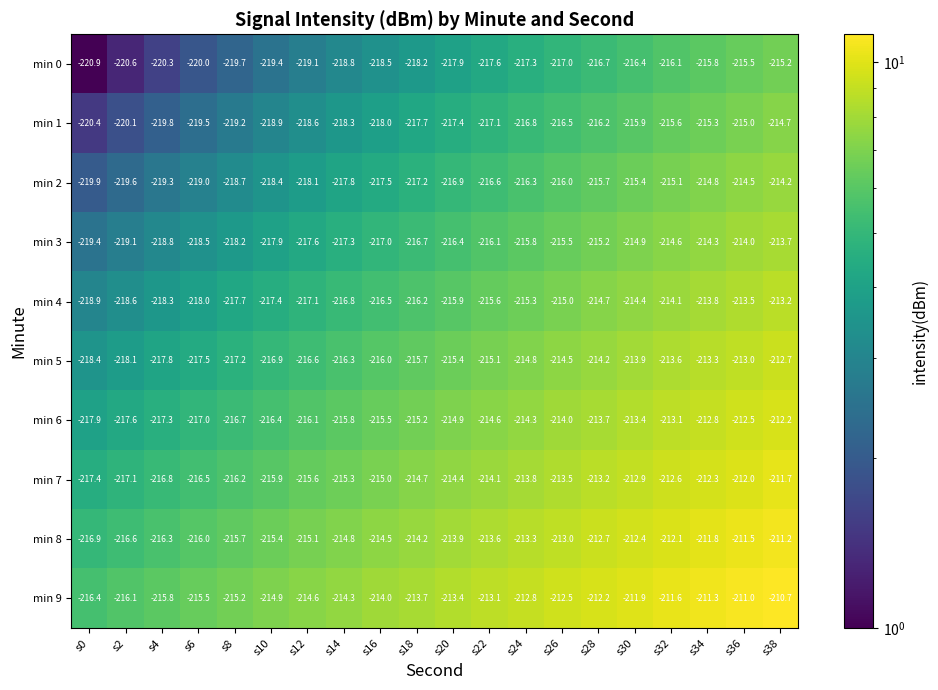

What is the difference between the highest and lowest values at s36?

4.5